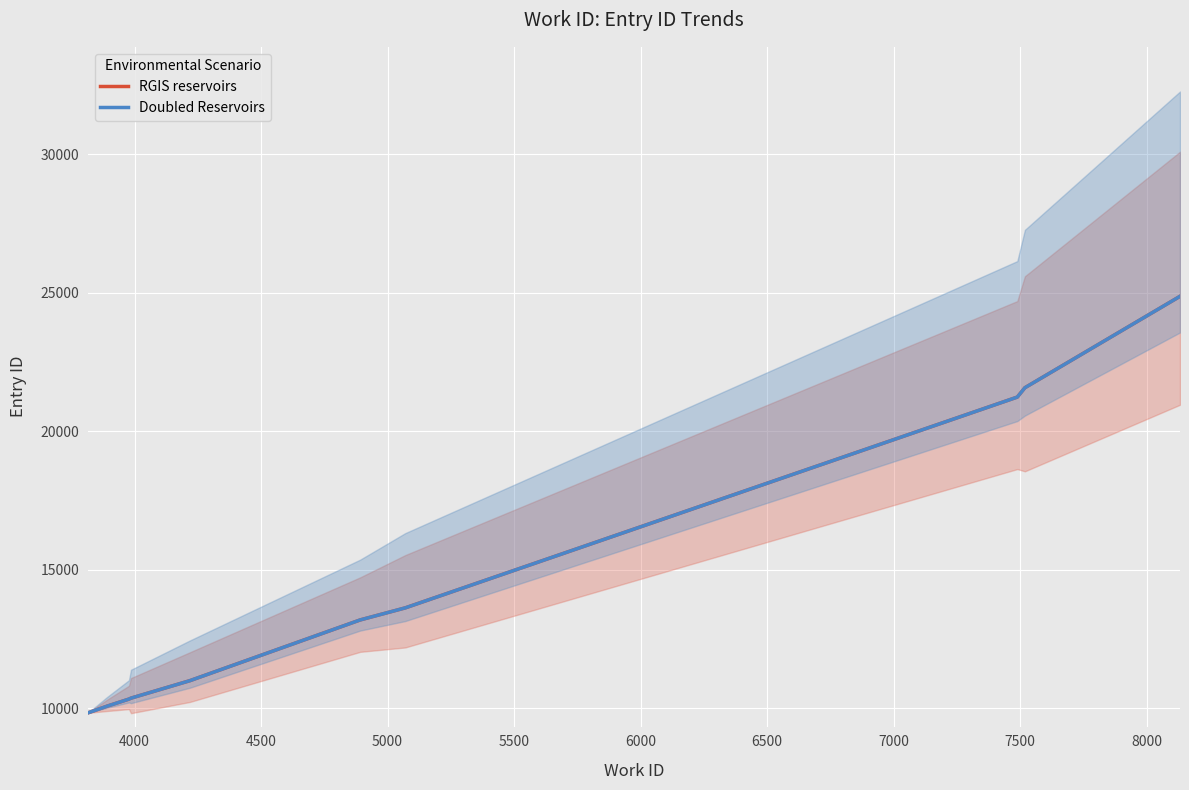

Between 5500 and 6000, which is larger?

6000